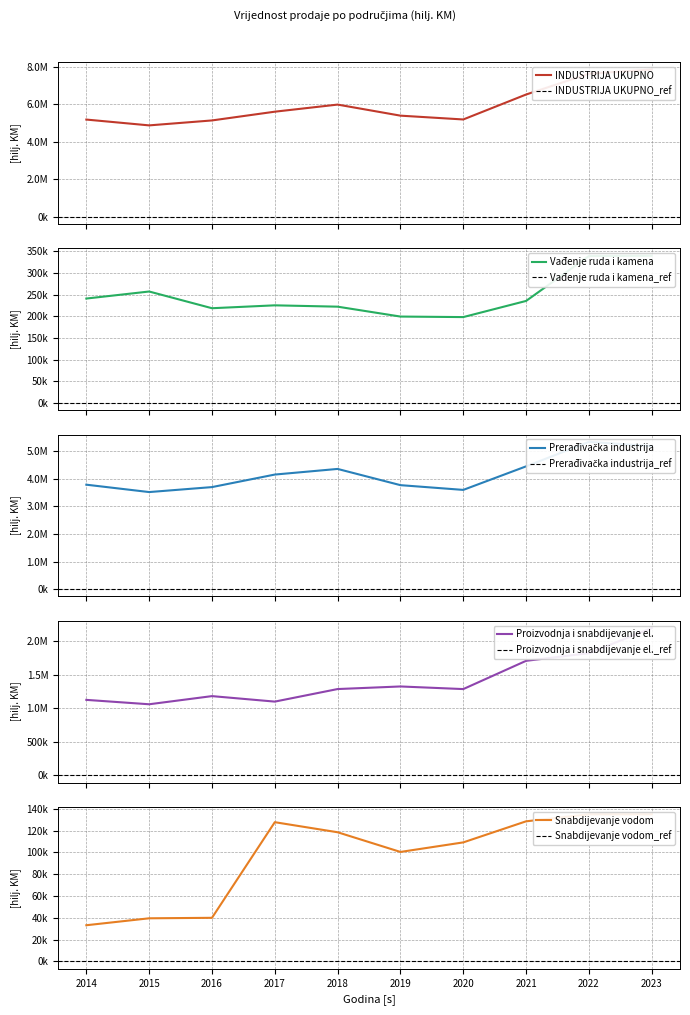

What is the value of the Prerađivačka industrija point at the 3rd from the left?

3698511.0